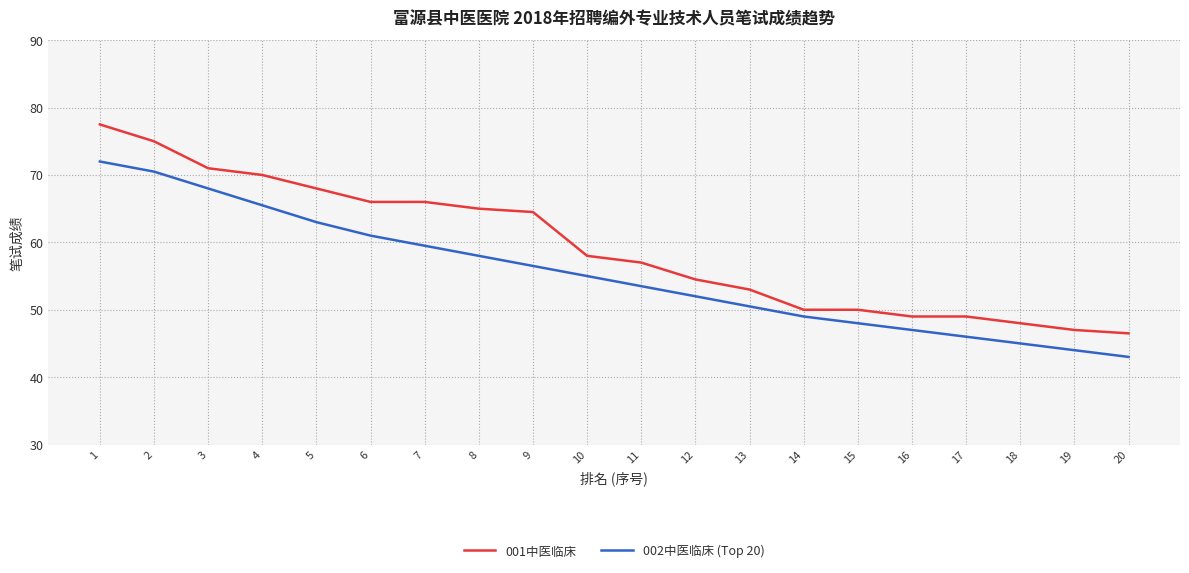

Which series has the largest total across all categories?

001中医临床